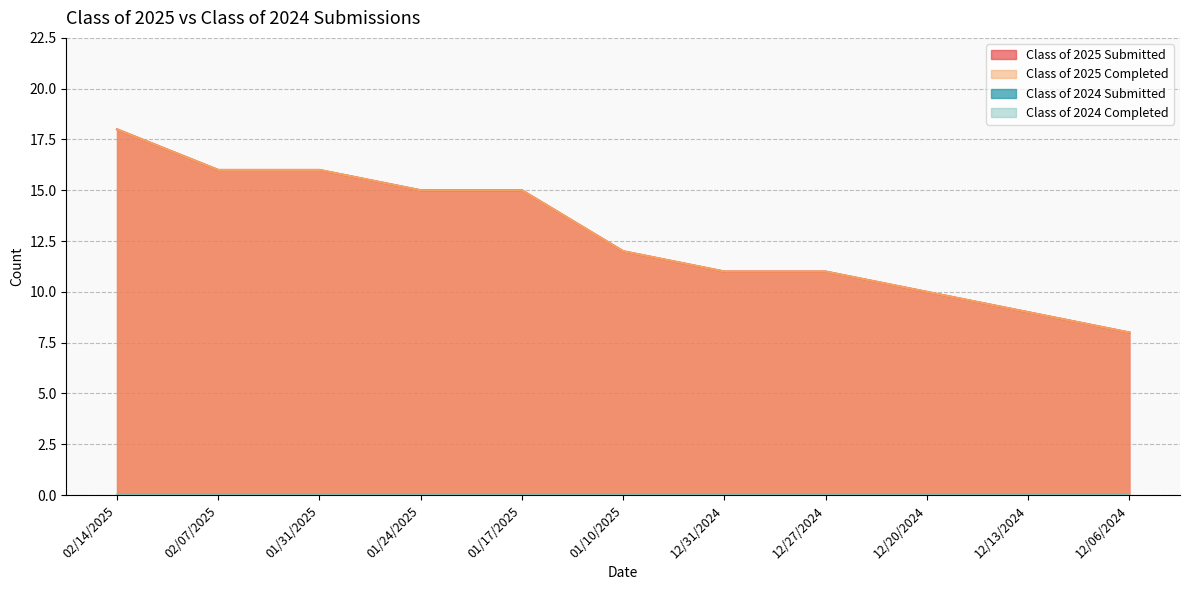

List the labels in order of Class of 2025 Completed value, largest first.

02/14/2025, 02/07/2025, 01/31/2025, 01/24/2025, 01/17/2025, 01/10/2025, 12/31/2024, 12/27/2024, 12/20/2024, 12/13/2024, 12/06/2024